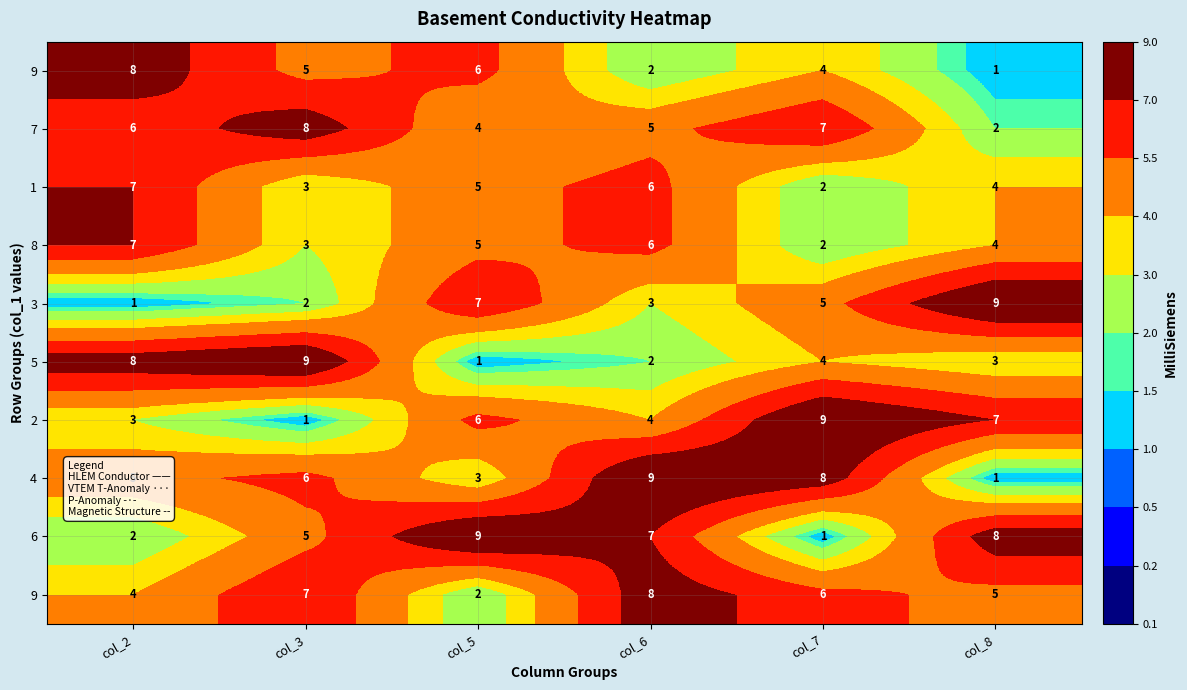

Count the number of data series in this chart.

10